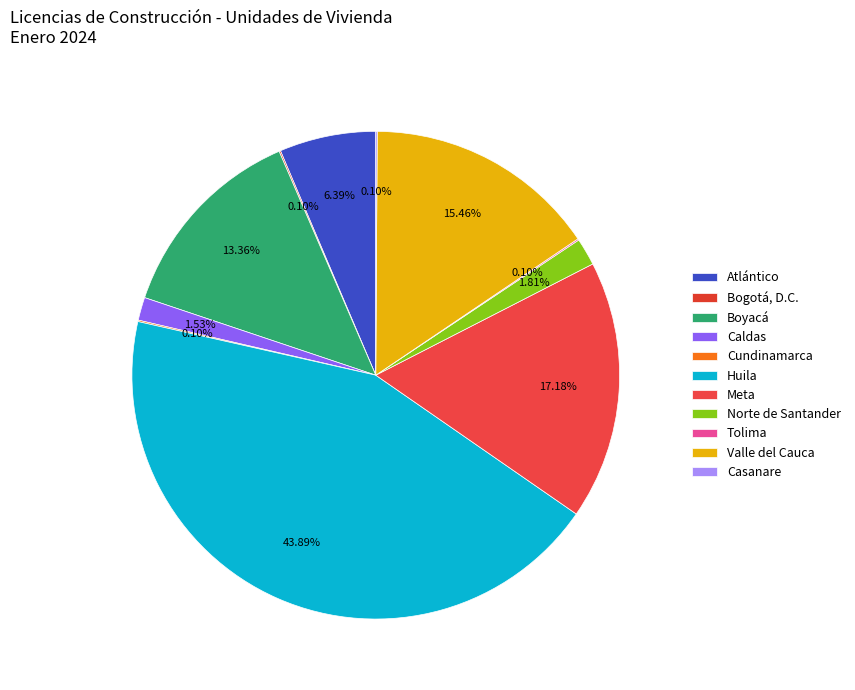

True or false: Atlántico accounts for 14% of the total.

False